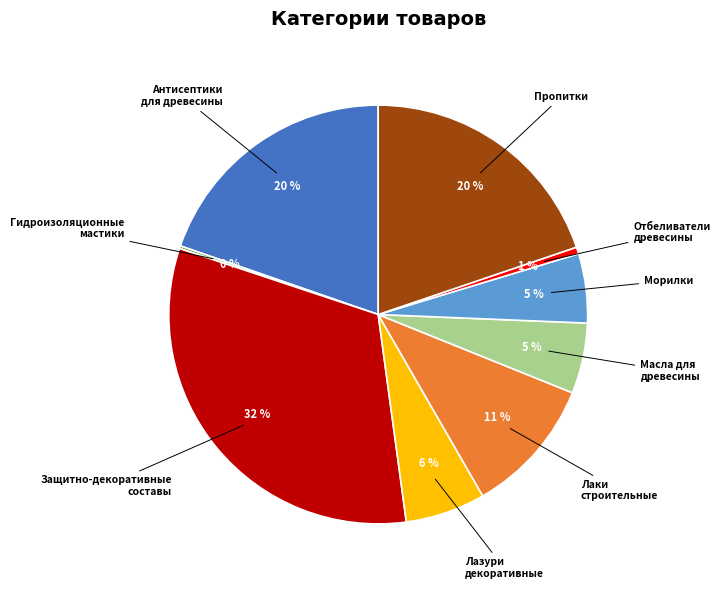

To the nearest percent, what is the average slice percentage?

11%